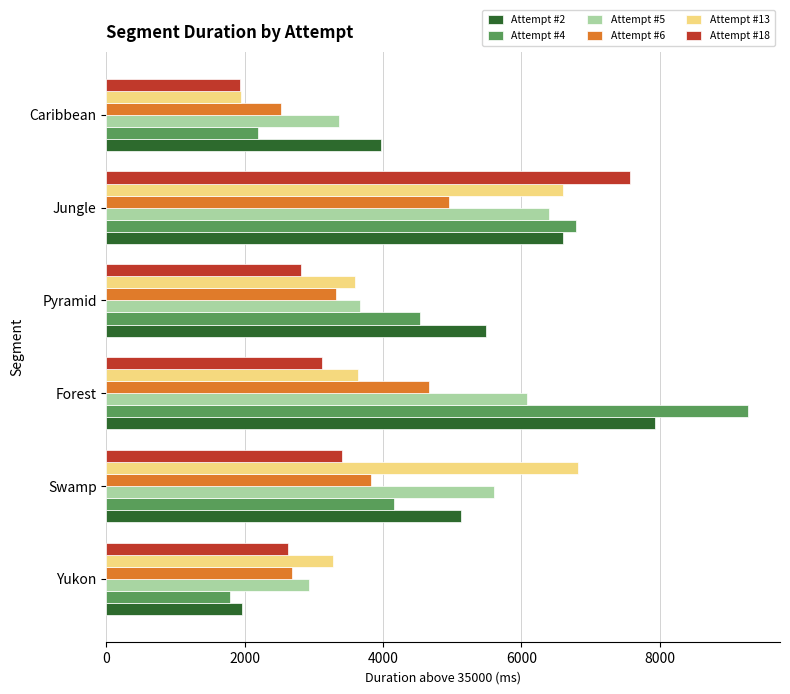

How many data points in Attempt #6 are less than 3822?

3